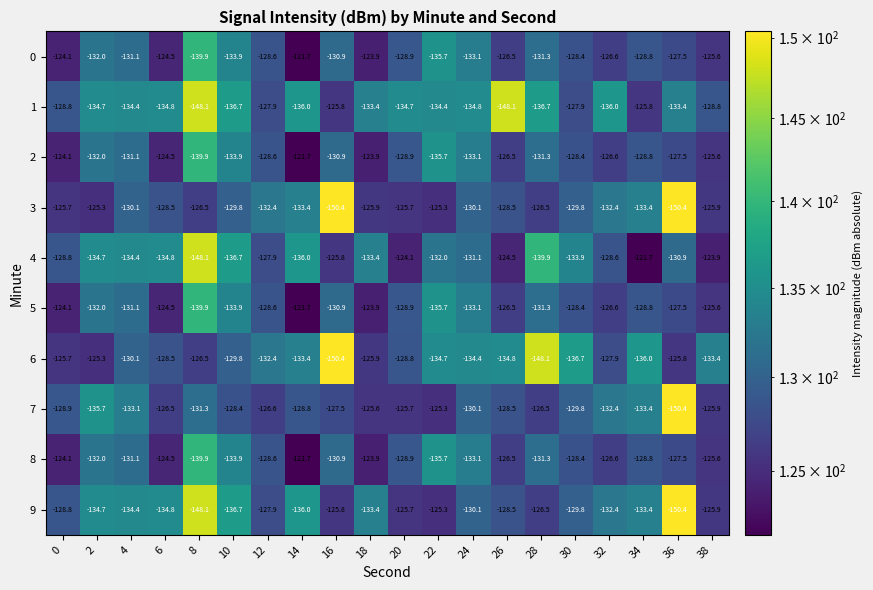

What is the difference between the maximum and minimum values in the 8 series?

18.2